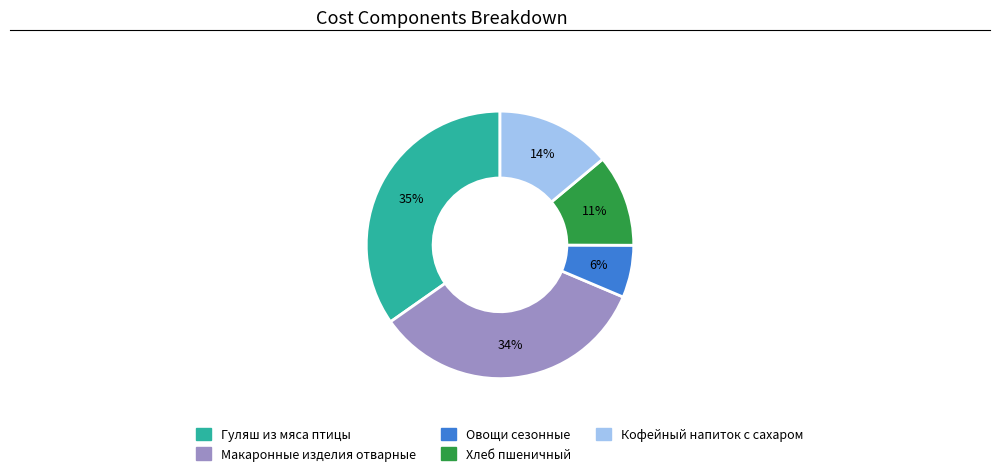

To the nearest percent, what is the combined percentage of Гуляш из мяса птицы and Овощи сезонные?

41%